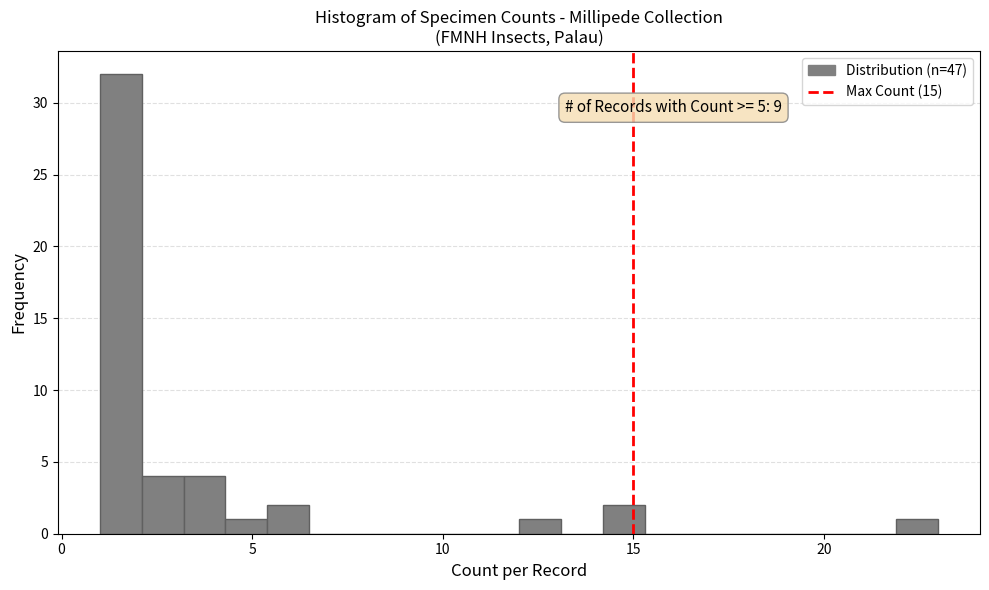

Around what value on the x-axis is the tallest bar? Give the approximate position of its centre, as read against the axis.

1.5